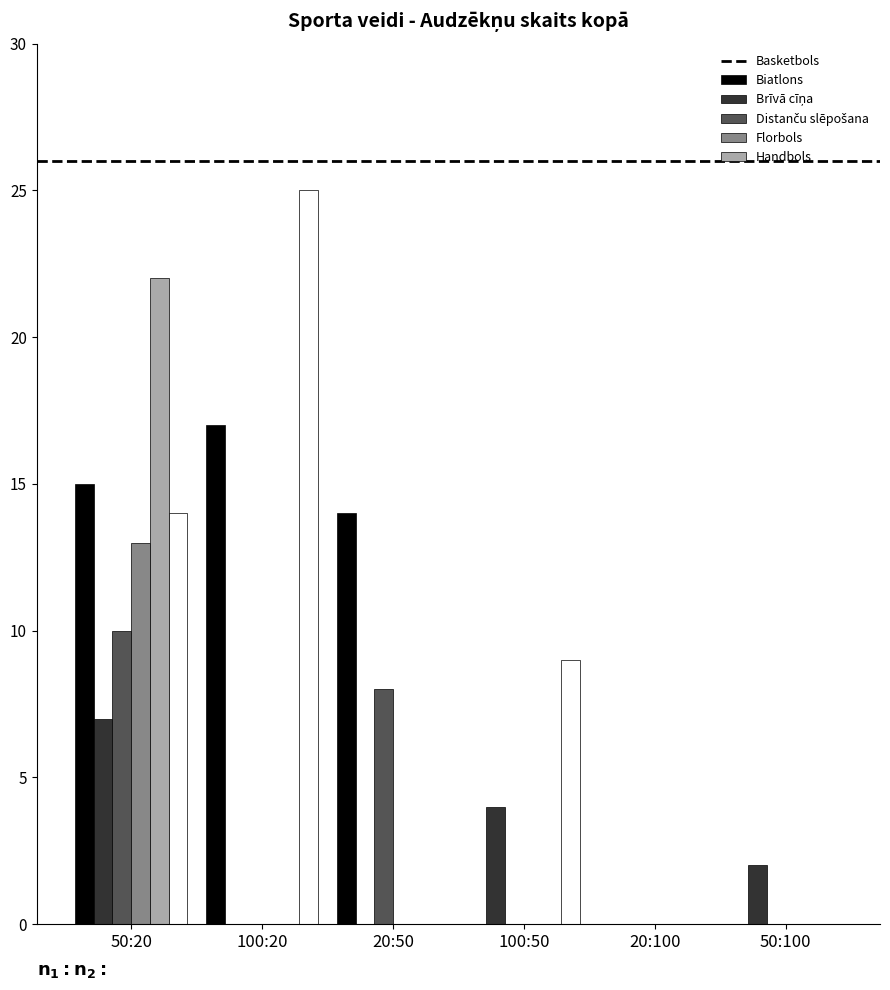

Is it true that Handbols equals 25 at 100:20?

True